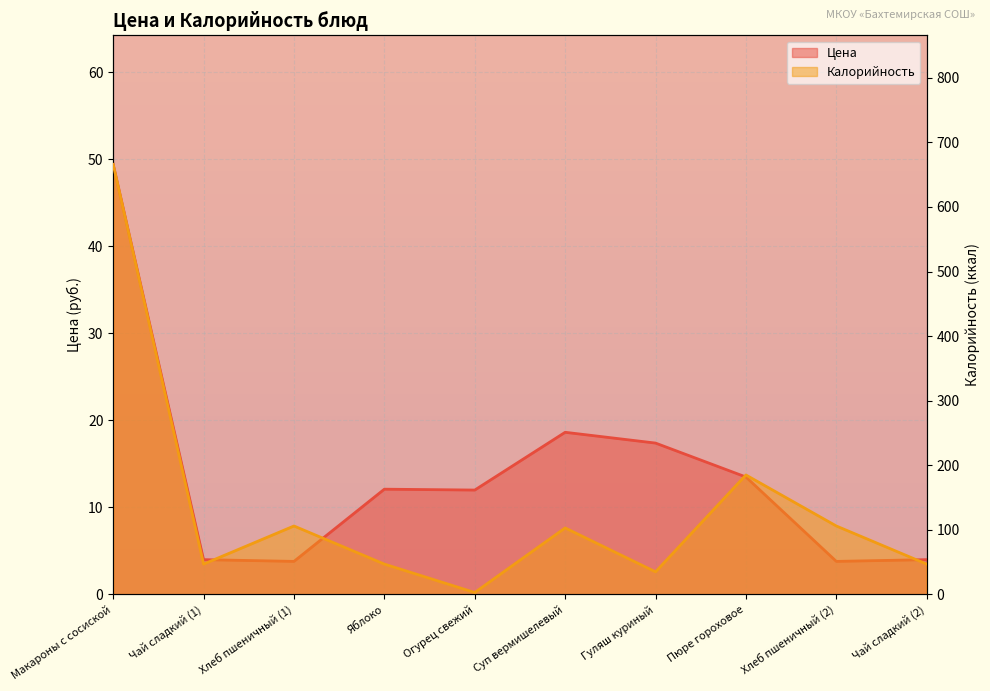

Which series has the widest spread of values?

Калорийность